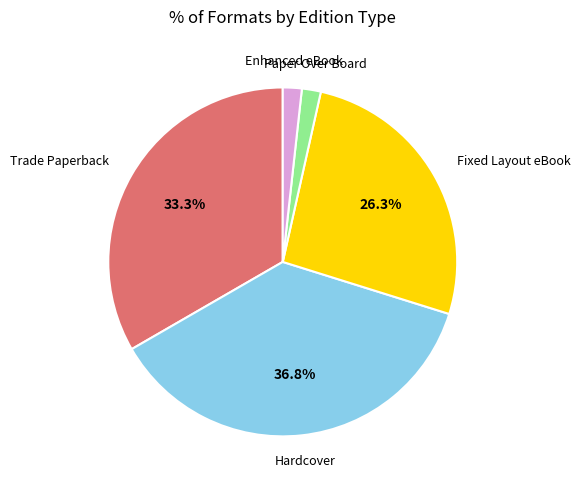

How many slices are in this pie chart?

5